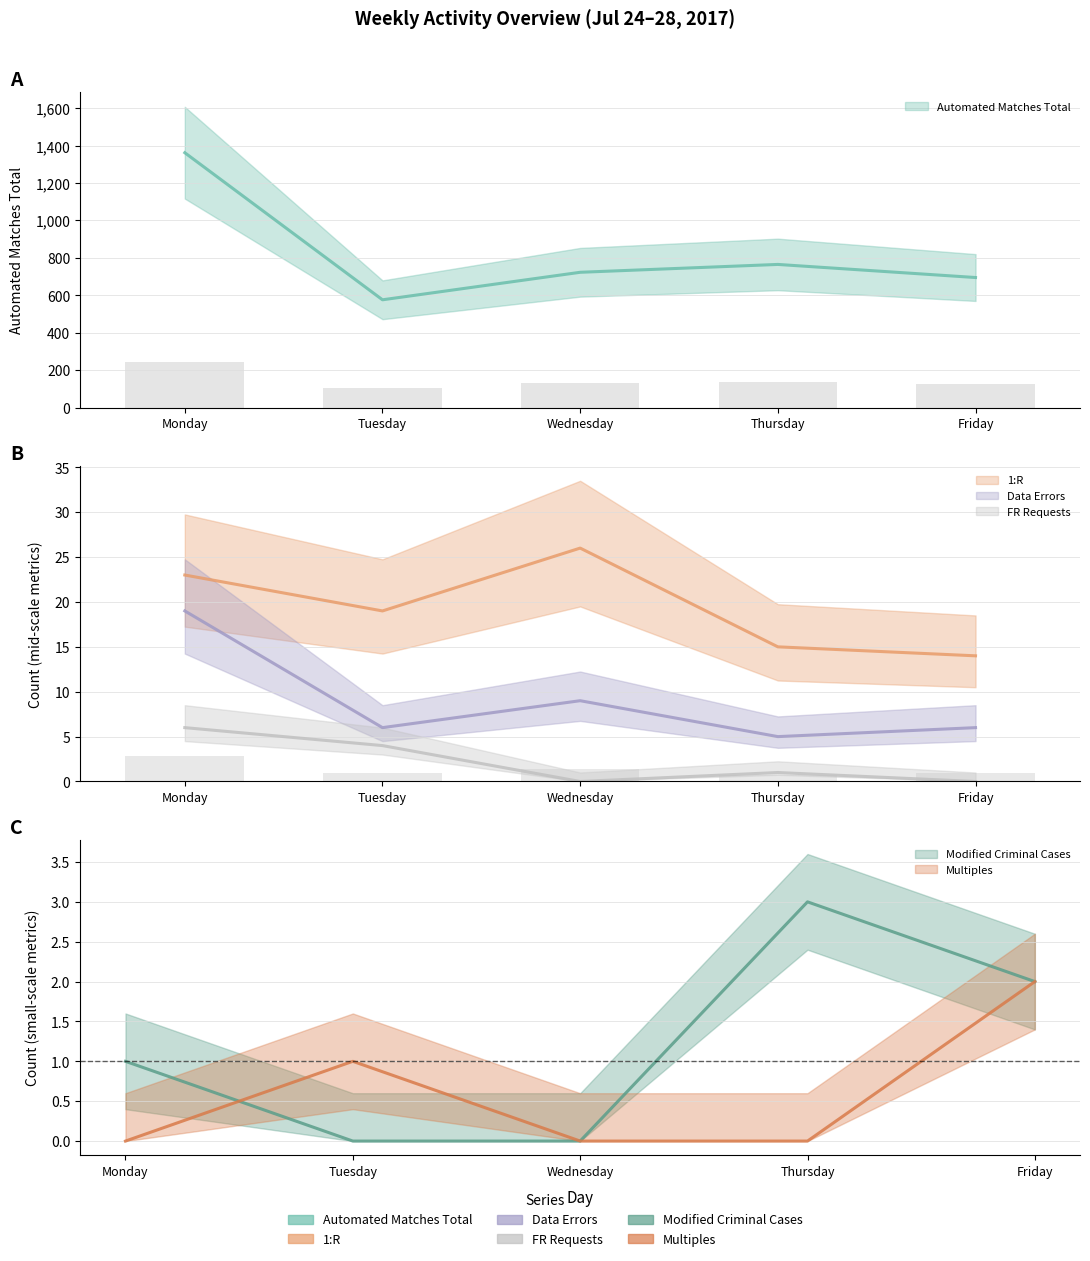

At how many categories does at least one series exceed 1360?

1